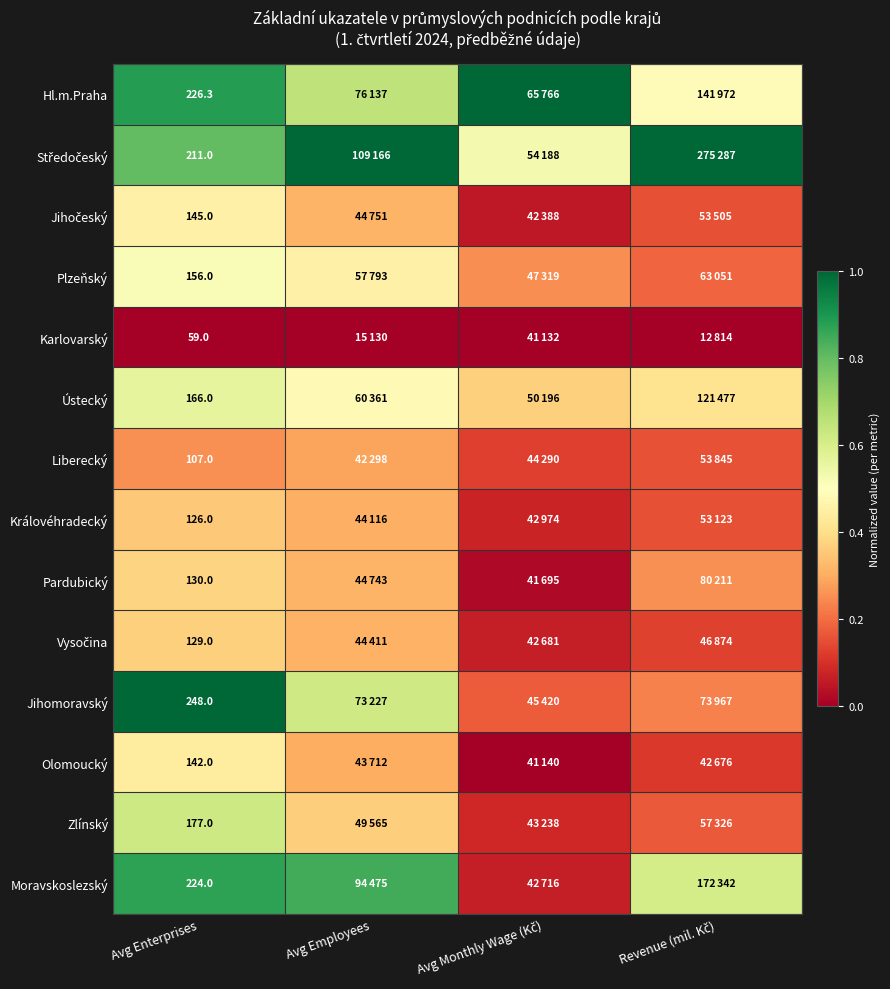

True or false: Vysočina has a value of 0.1 at Avg Employees.

False